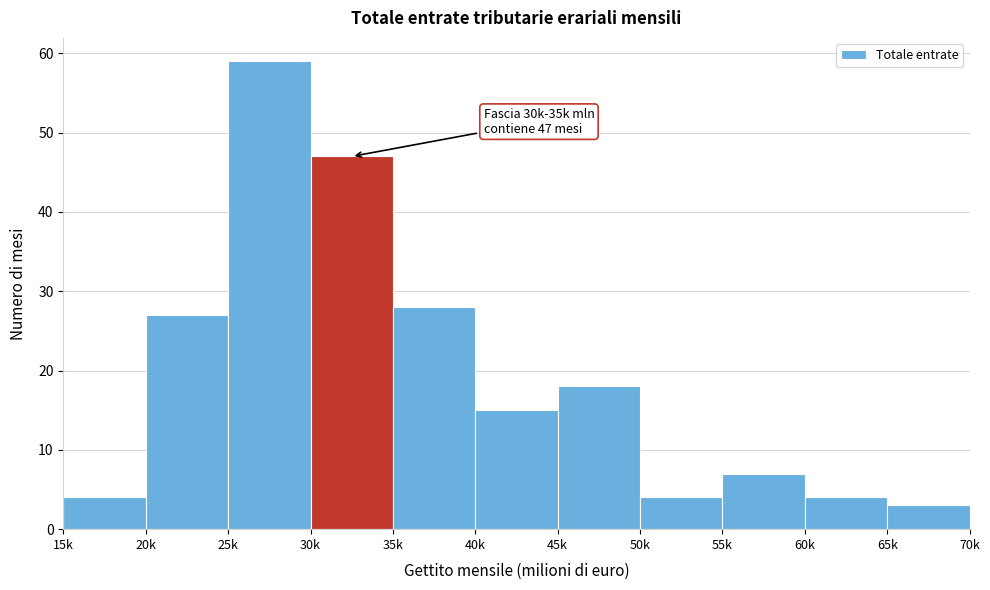

Reading right to left, what are all the values shown in this chart?

3	4	7	4	18	15	28	47	59	27	4